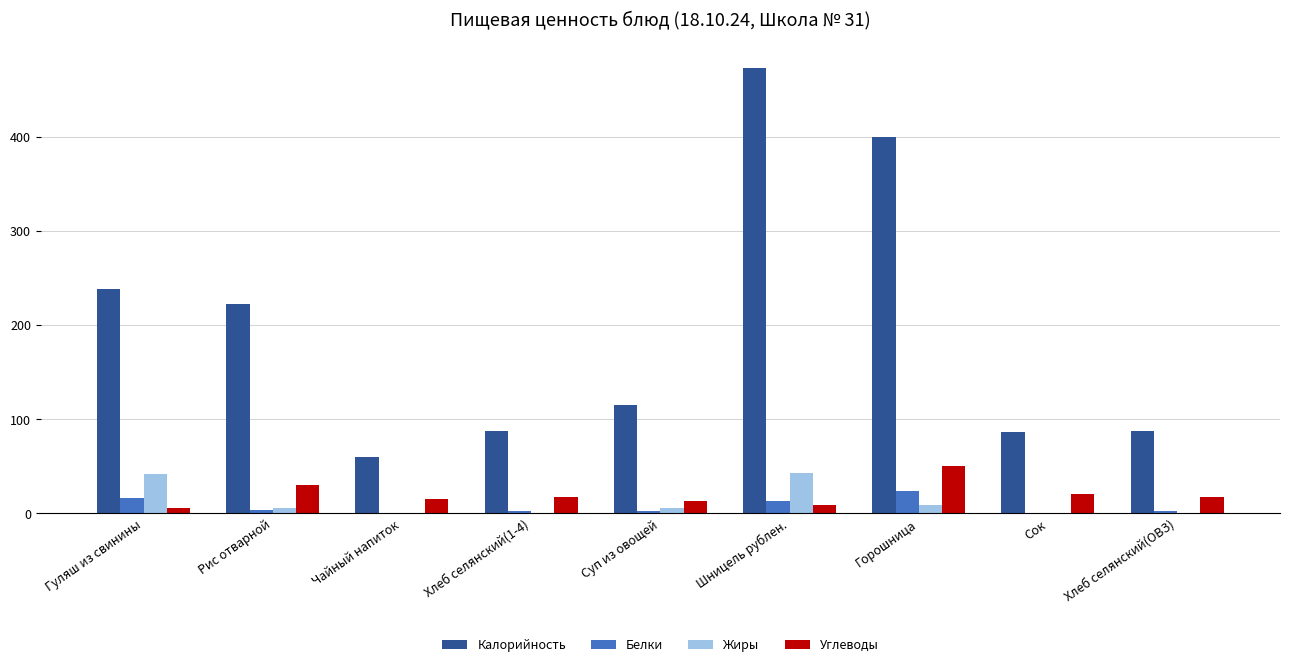

The value of Калорийность at Сок is 86.6. True or false?

True